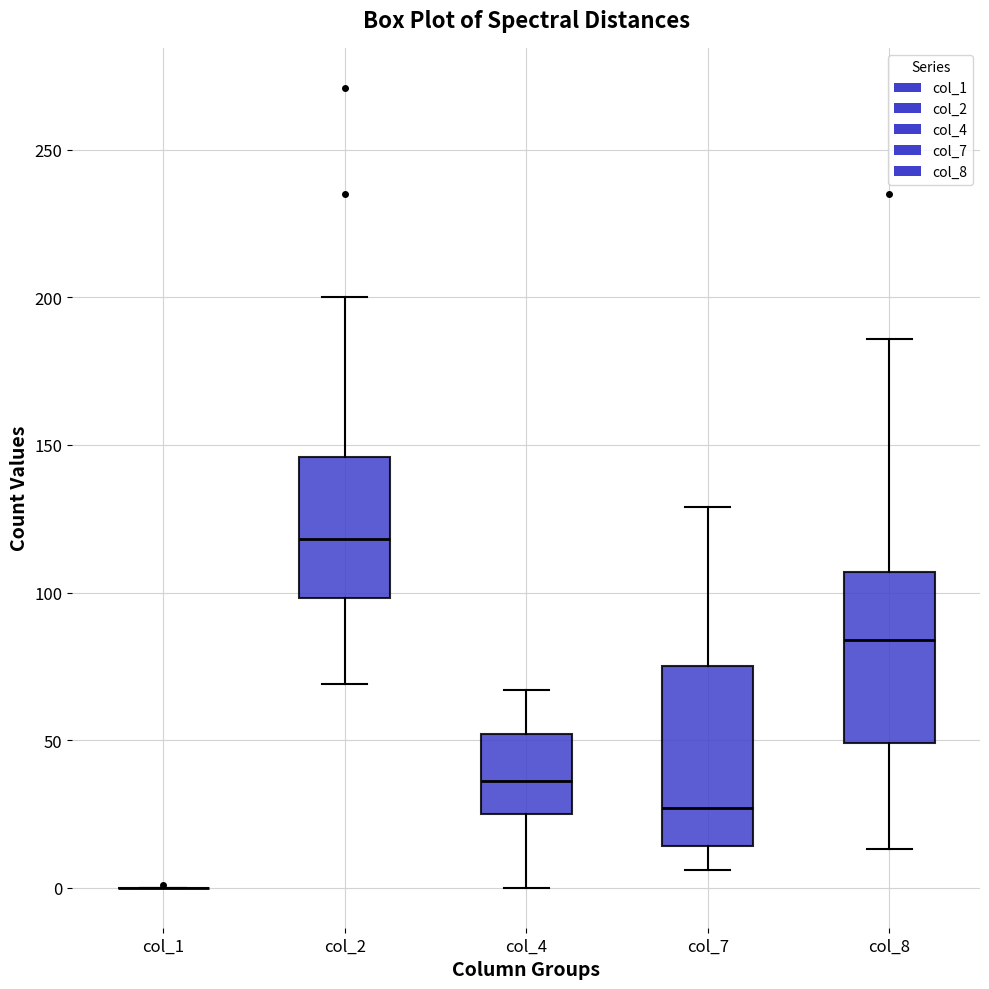

Reading left to right, read every box against the y-axis: the position of its median line, the range the box covers, and the ends of its whiskers. The values are not printed on the chart, so give them approximately, as read against the axis.

col_1: box collapsed to a line at 0, whiskers 0 to 0
col_2: median 120, box 100 to 145, whiskers 70 to 200
col_4: median 35, box 25 to 50, whiskers 0 to 65
col_7: median 25, box 15 to 75, whiskers 5 to 130
col_8: median 85, box 50 to 105, whiskers 15 to 185